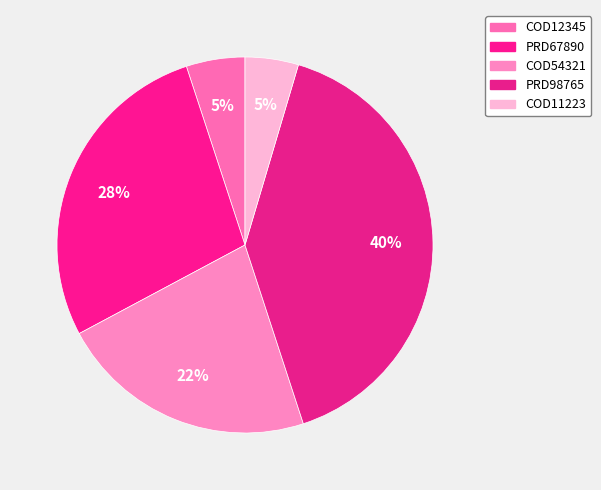

To the nearest percent, what is the combined percentage of PRD98765 and COD11223?

45%